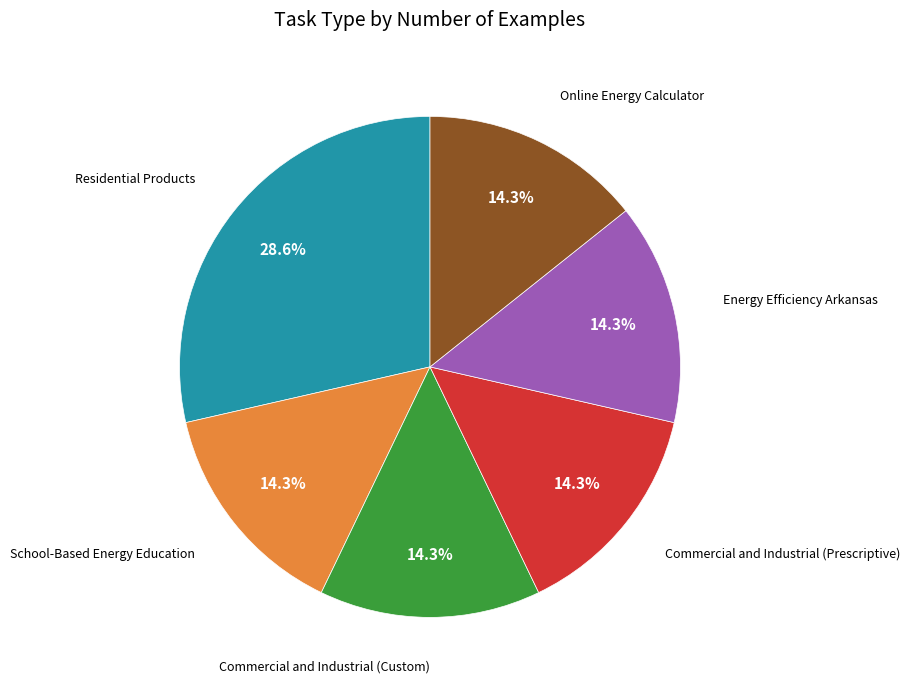

To the nearest percent, what is the average slice percentage?

17%